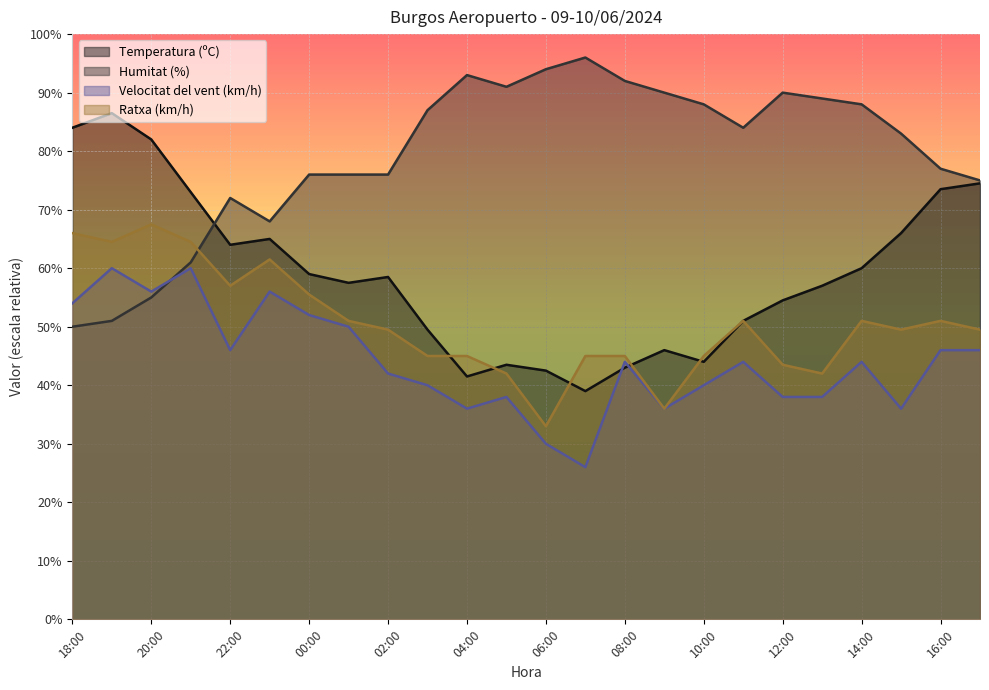

Which series has the widest spread of values?

Temperatura (ºC)